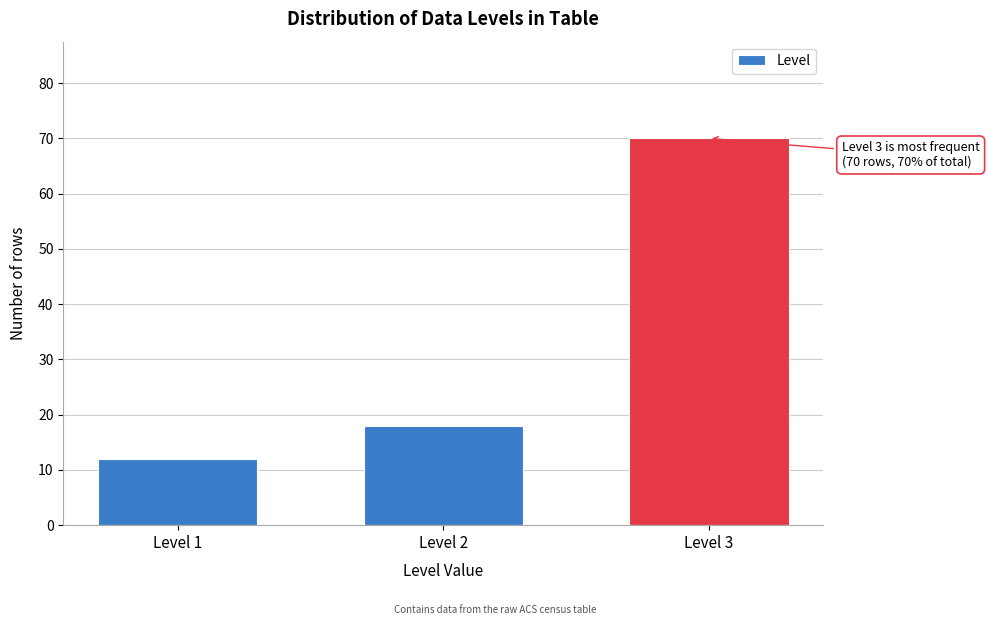

Reading left to right, what are all the values shown in this chart?

Level 1=12	Level 2=18	Level 3=70